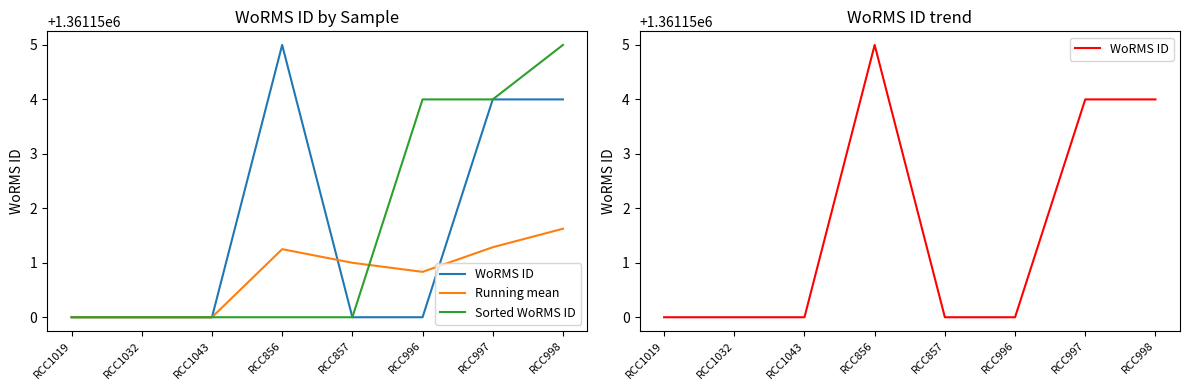

Is this an area chart (filled region under the line)?

No